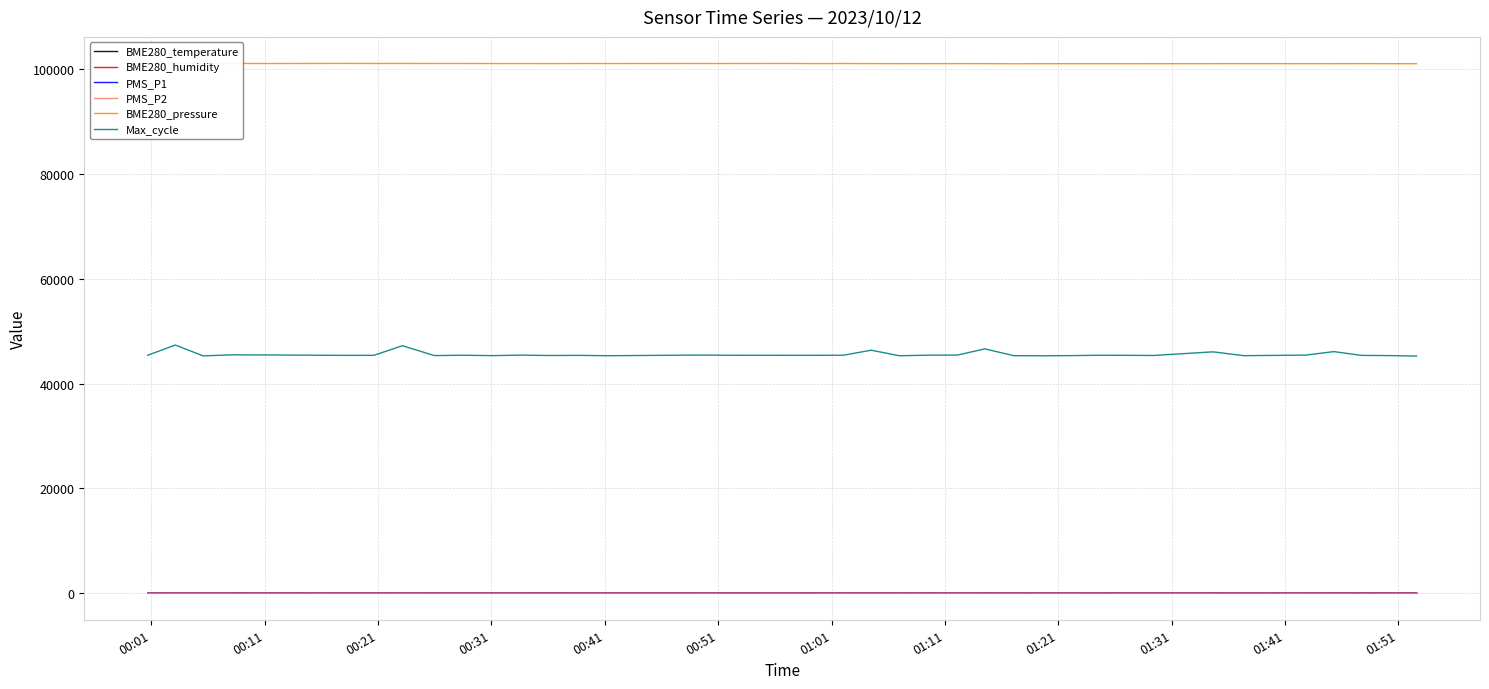

True or false: BME280_pressure and PMS_P1 cross at least once.

False